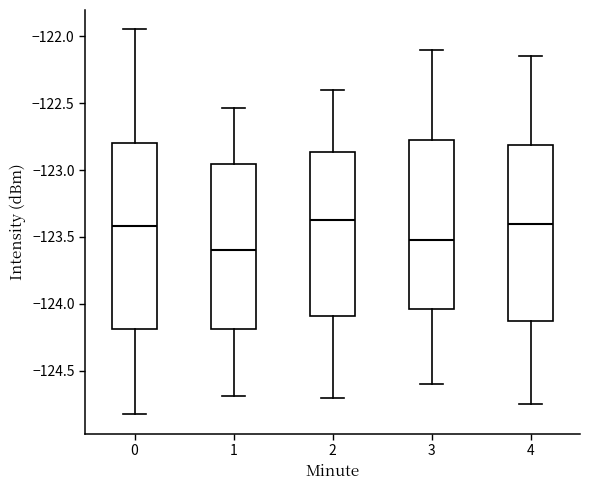

Reading left to right, read every box against the y-axis: the position of its median line, the range the box covers, and the ends of its whiskers. The values are not printed on the chart, so give them approximately, as read against the axis.

0: median -123.40, box -124.20 to -122.80, whiskers -124.80 to -121.95
1: median -123.60, box -124.20 to -122.95, whiskers -124.70 to -122.55
2: median -123.35, box -124.10 to -122.85, whiskers -124.70 to -122.40
3: median -123.50, box -124.05 to -122.75, whiskers -124.60 to -122.10
4: median -123.40, box -124.10 to -122.80, whiskers -124.75 to -122.15